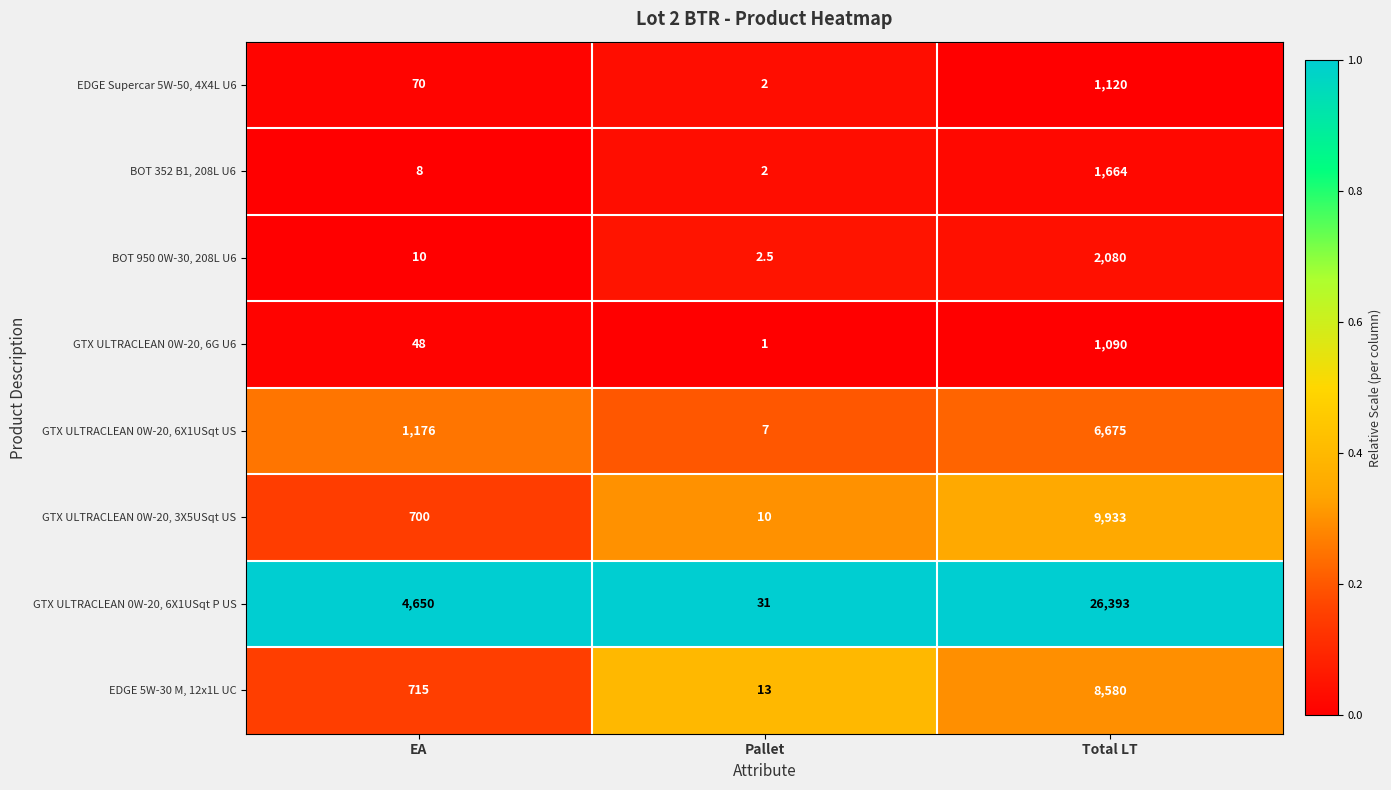

What is the lowest value of the GTX ULTRACLEAN 0W-20, 6X1USqt US series?

7.0